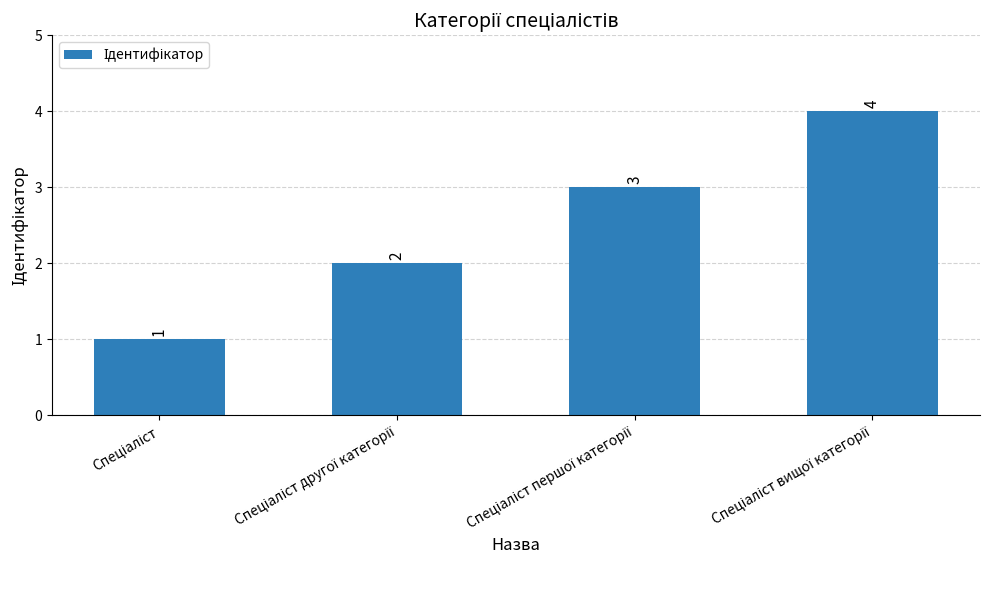

What is the difference between the maximum and minimum values?

3